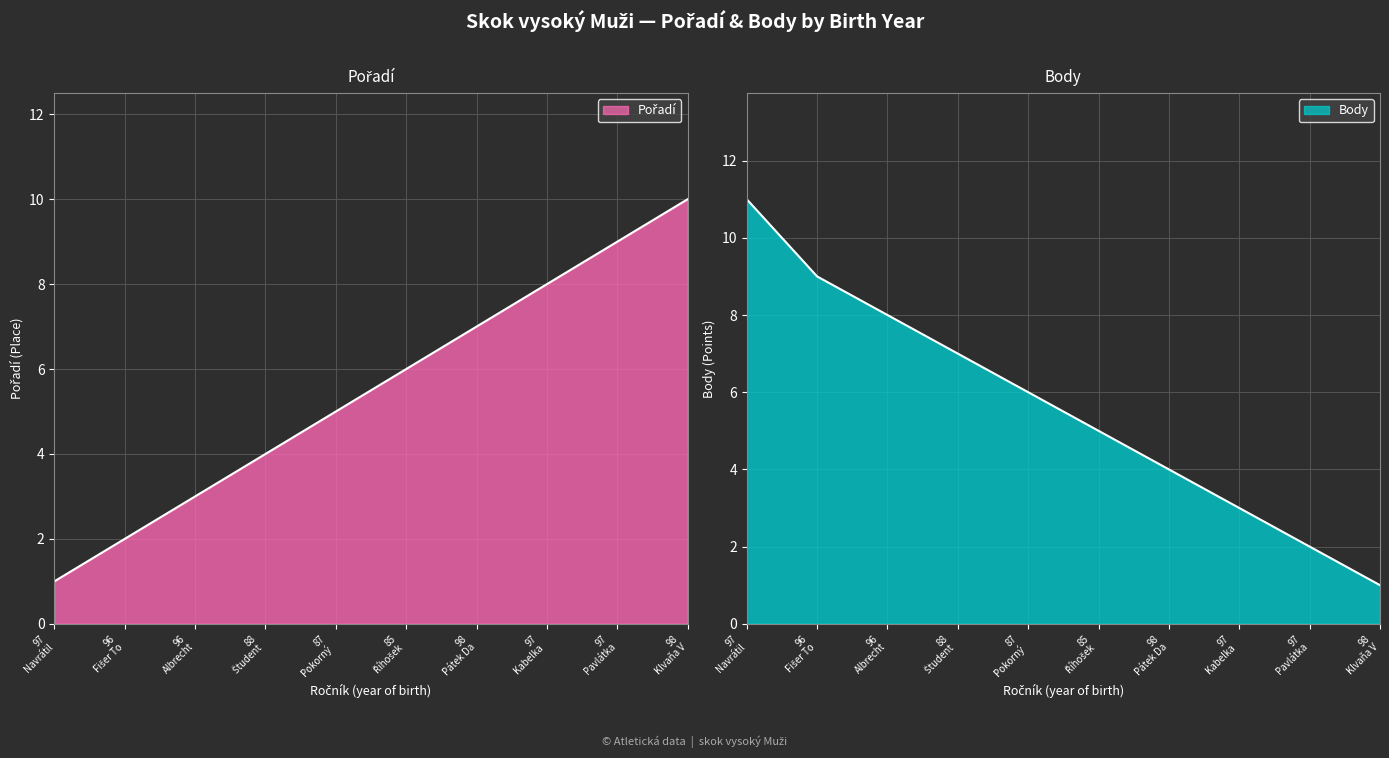

What is the average value of the Pořadí (line) series?

6